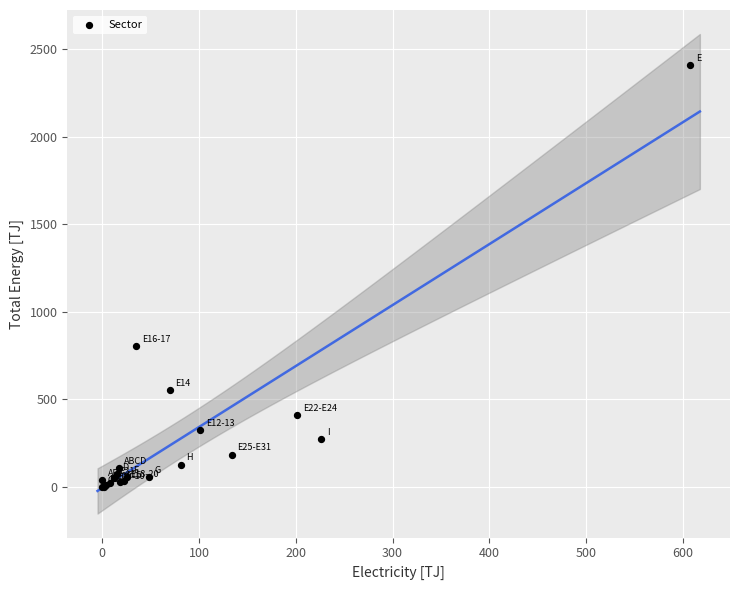

What Y value in the scatter plot is closest to 1204?

802.4